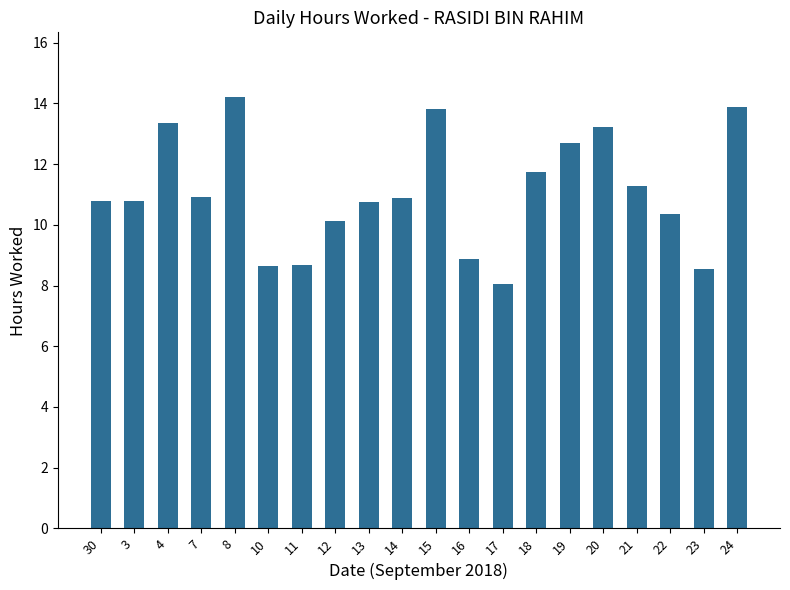

What is the difference between the values at 13 and 7?

0.2